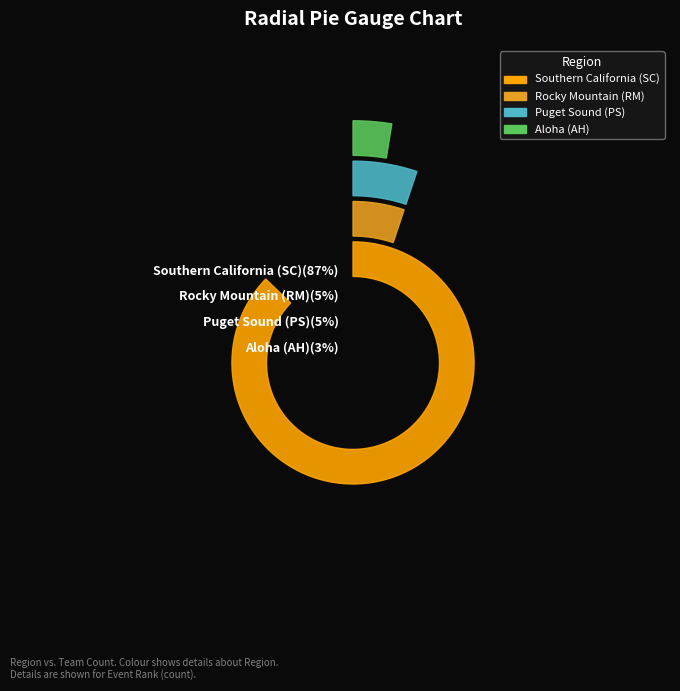

Do Southern California (SC) and Rocky Mountain (RM) together represent more than half of the pie?

Yes